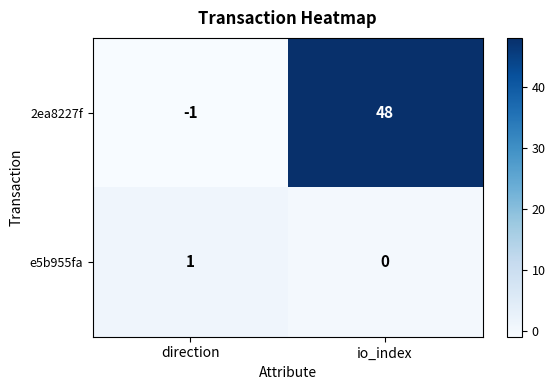

Which series has the largest total across all categories?

2ea8227f